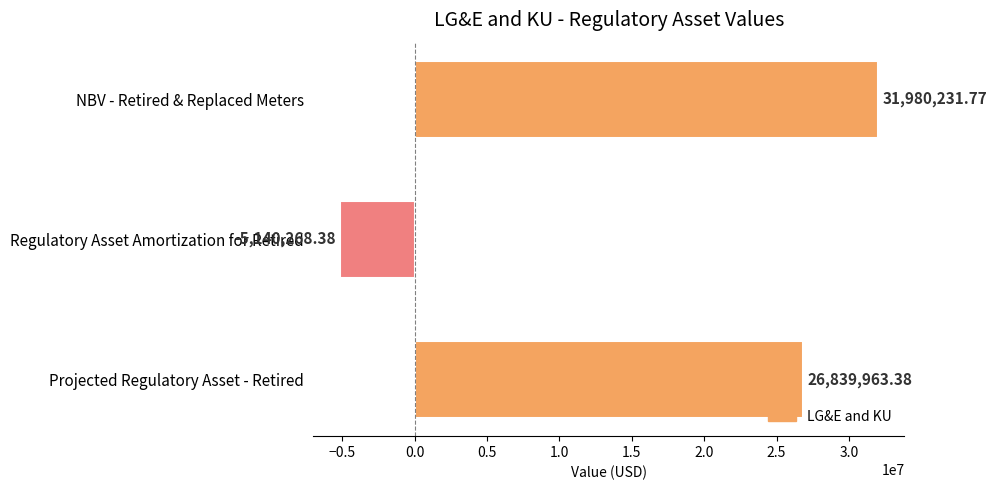

What is the change in value from Regulatory Asset Amortization for Retired to Projected Regulatory Asset - Retired?

+31980231.8